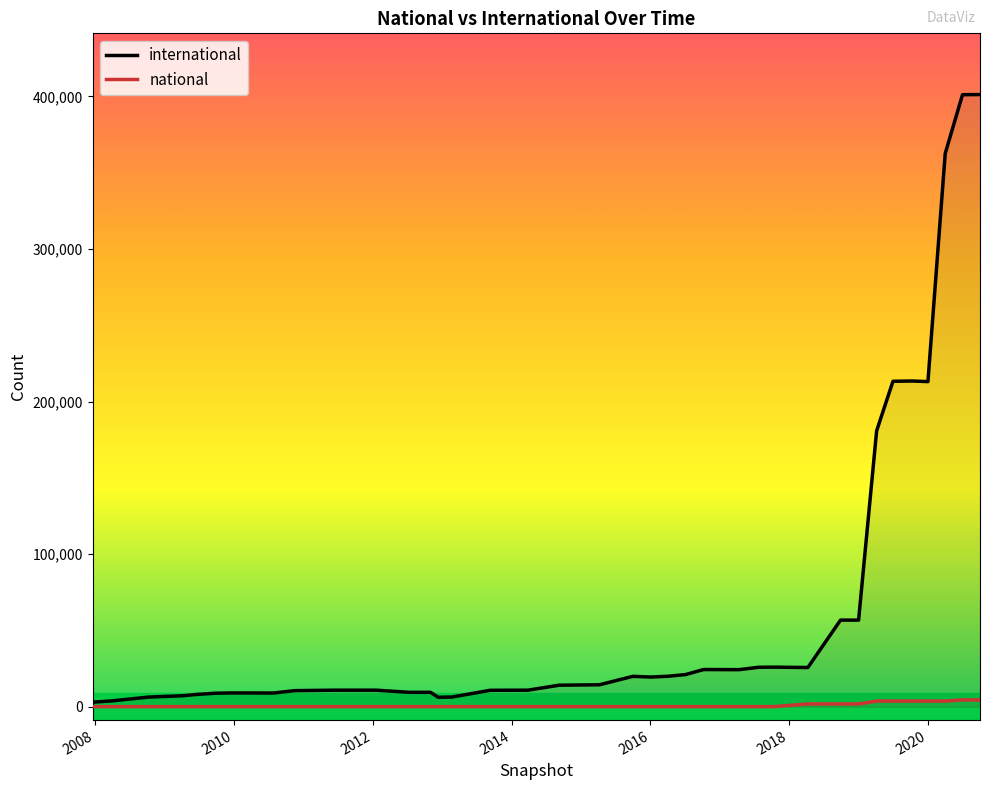

Which series has the largest total across all categories?

international